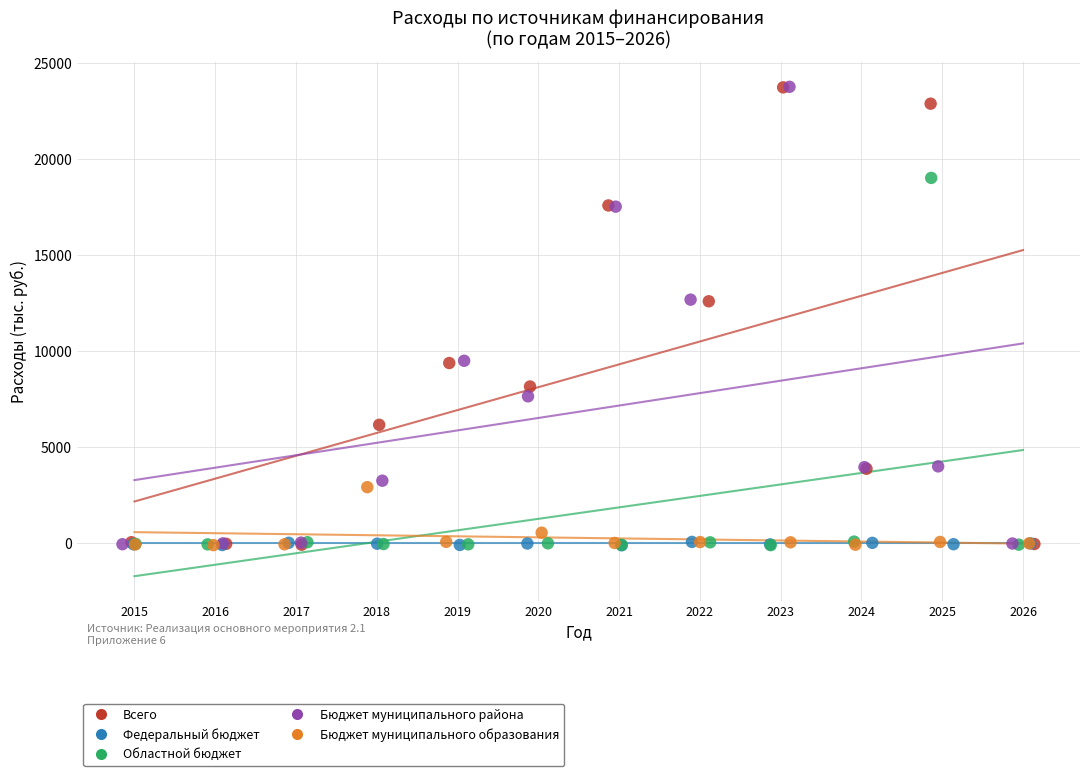

What are all the series names shown in the legend?

Всего, Федеральный бюджет, Областной бюджет, Бюджет муниципального района, Бюджет муниципального образования